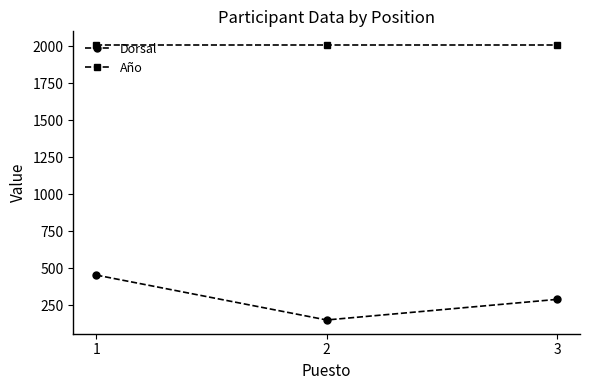

Reading right to left, list all the values displayed in this chart.

Dorsal: 291	152	455
Año: 2007	2007	2007